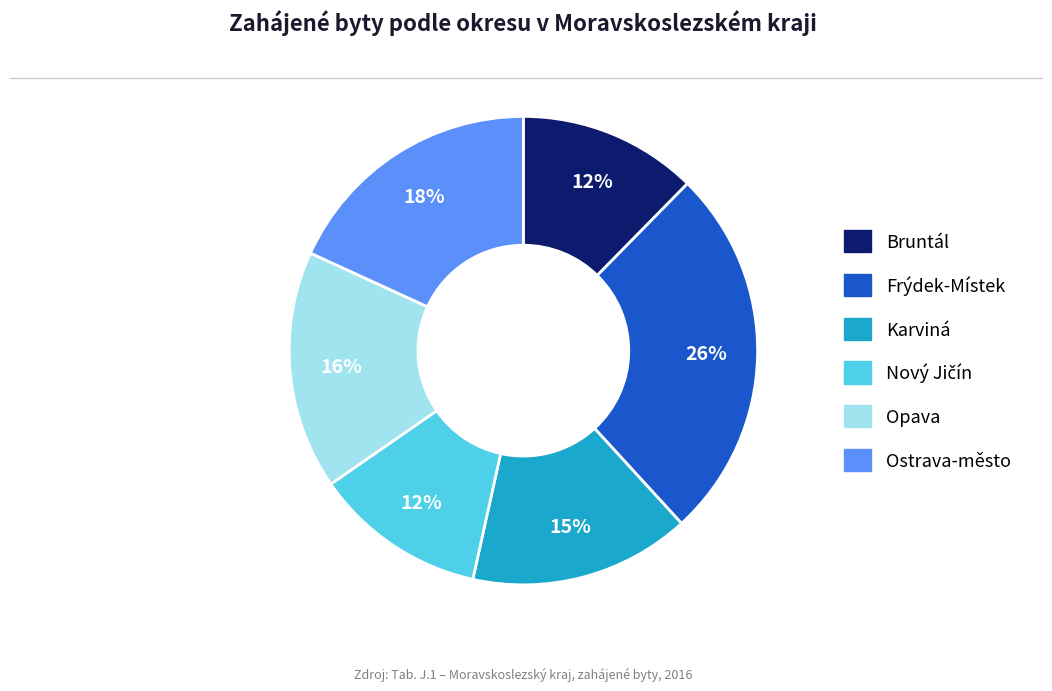

What is the largest slice in the pie chart?

Frýdek-Místek